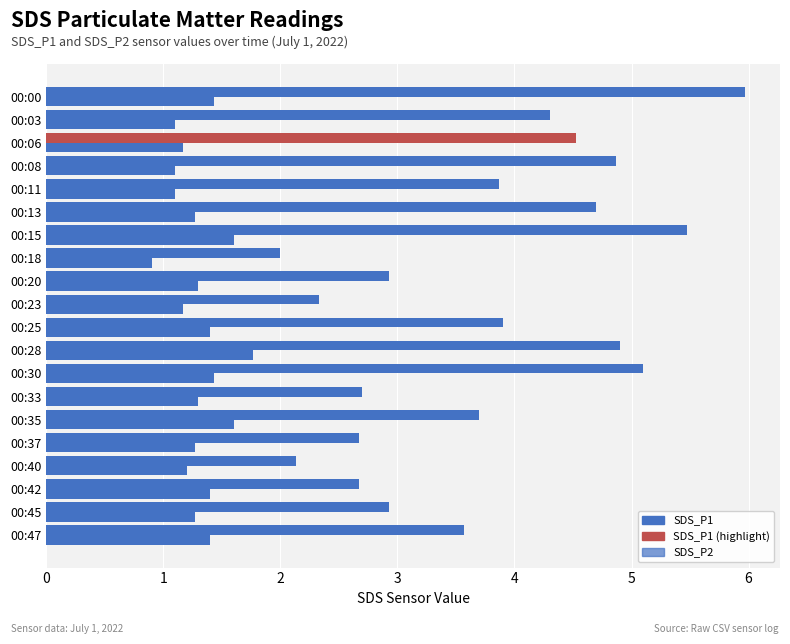

List the series in order of their peak value, lowest first.

SDS_P2, SDS_P1